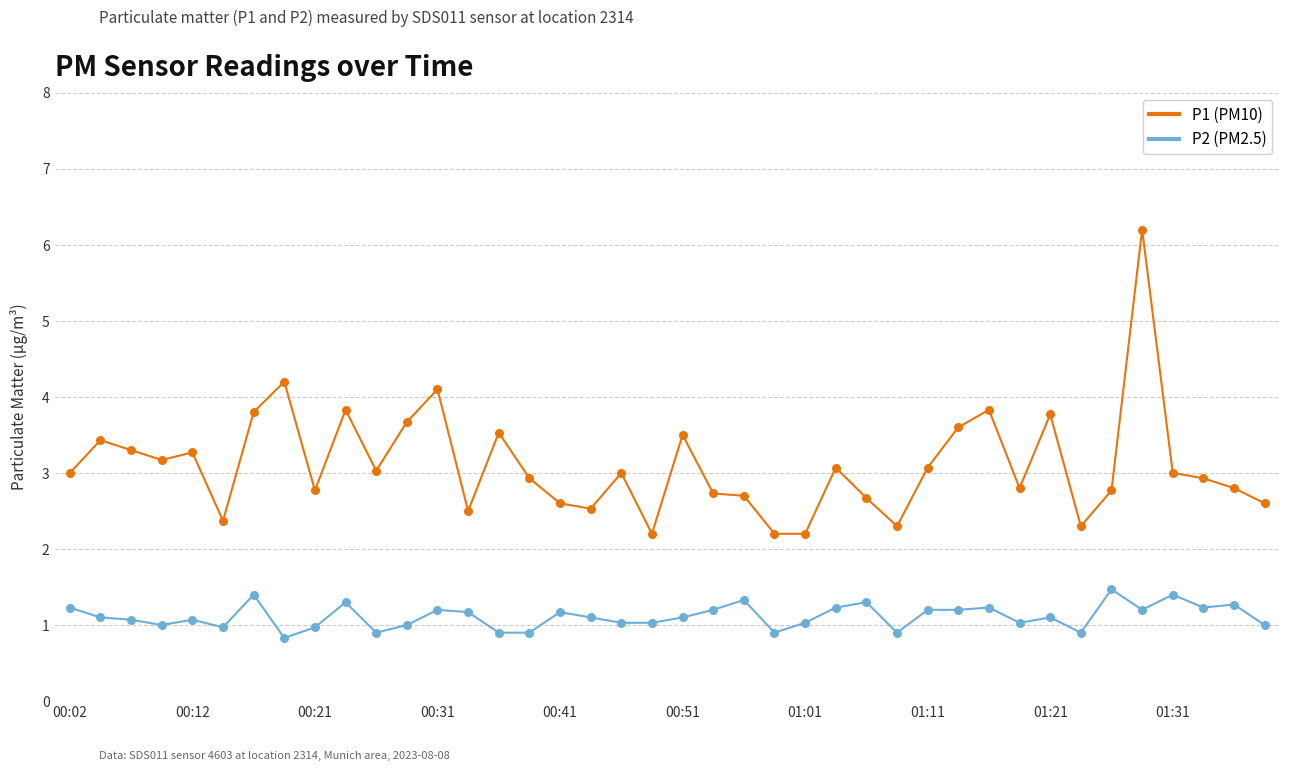

What is the smallest value displayed?

0.8